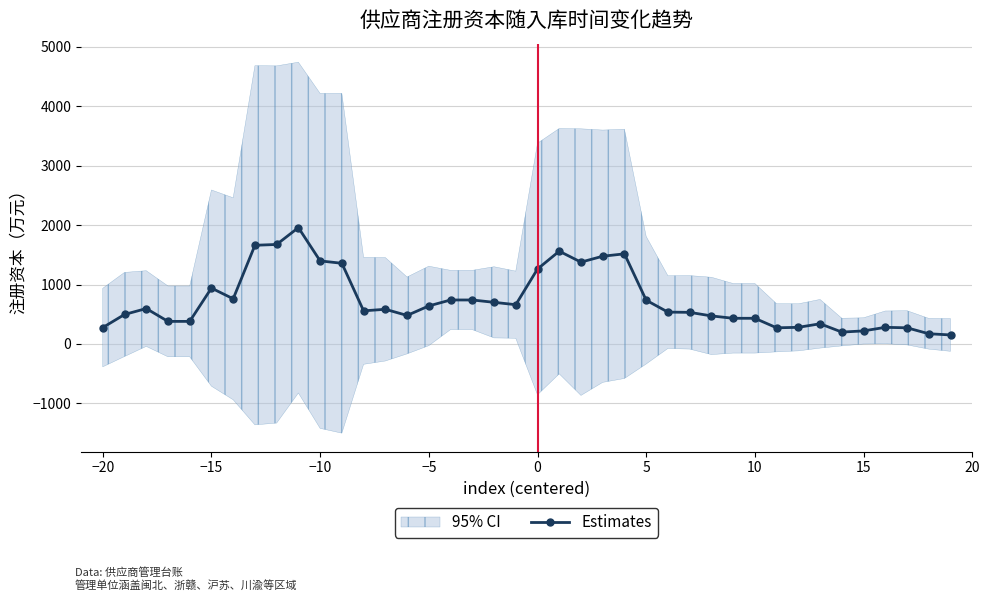

True or false: Estimates has more than 0 interior local peaks.

True